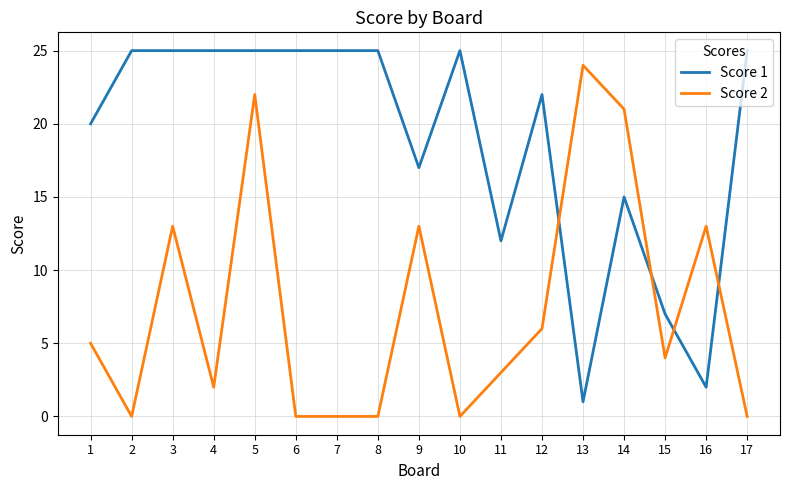

Is this an area chart (filled region under the line)?

No